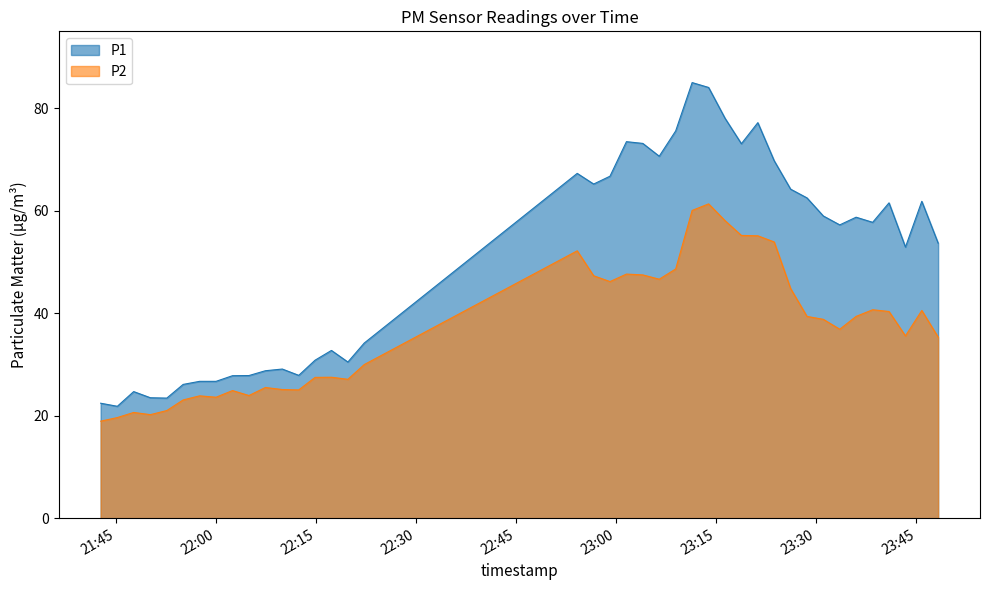

Which series has the largest range (max minus min)?

P1